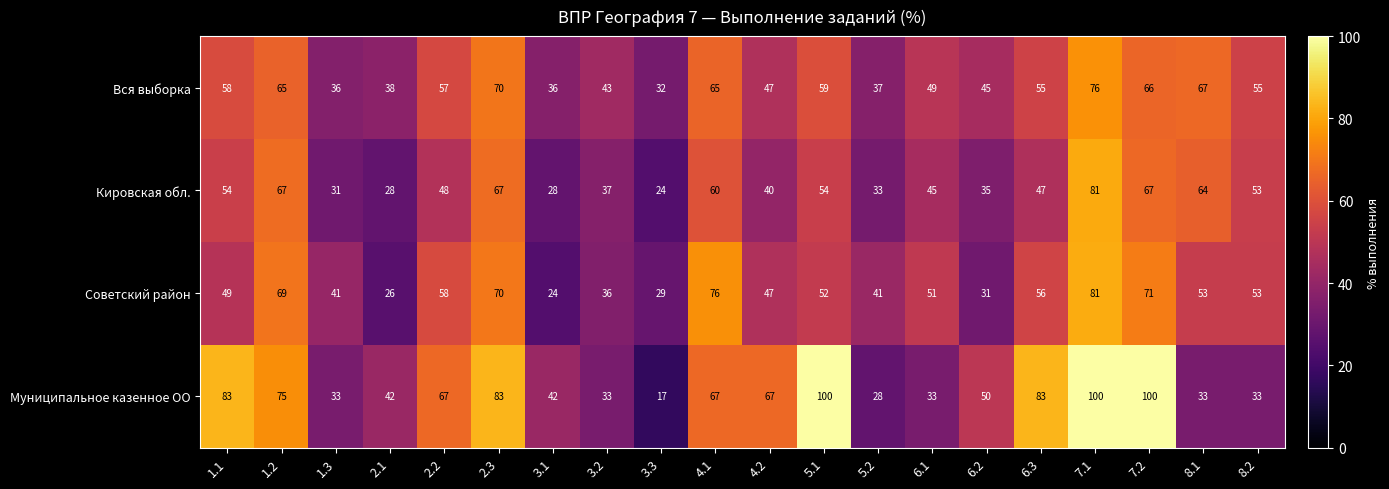

What is the difference between the highest and lowest values at 6.2?

19